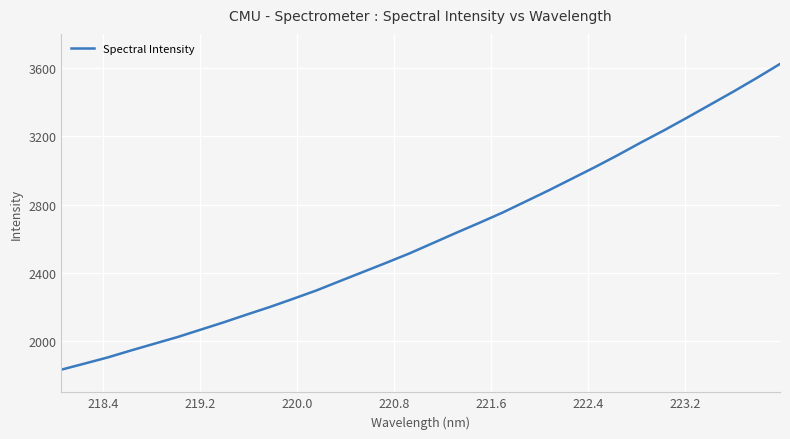

What is the greatest value displayed?

3623.9